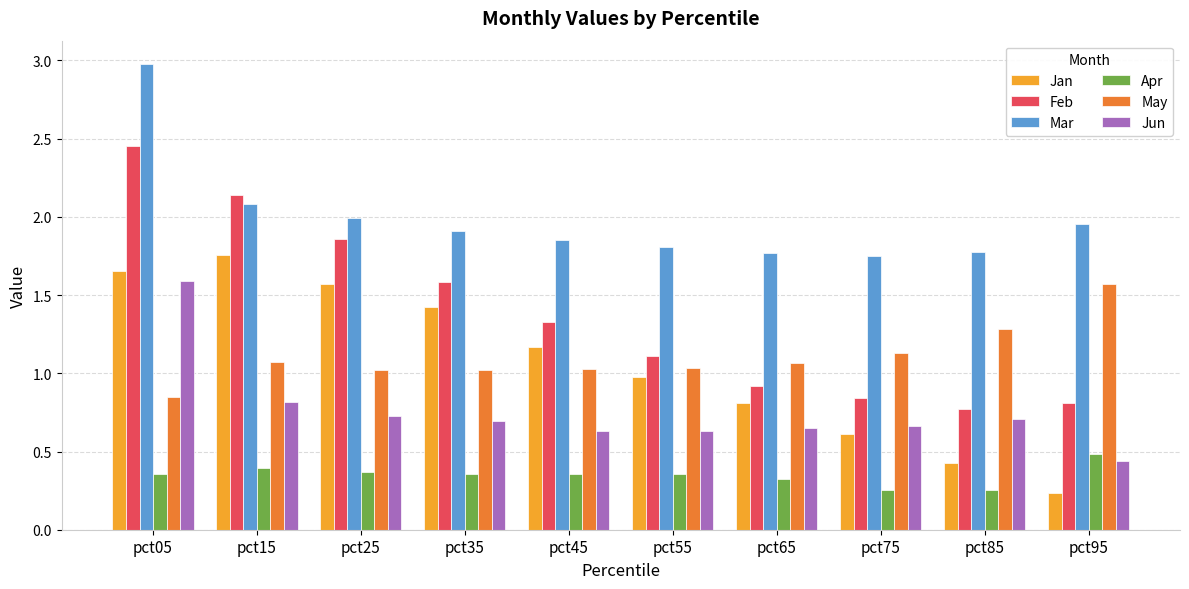

Is it true that Mar equals 3.0 at pct05?

True